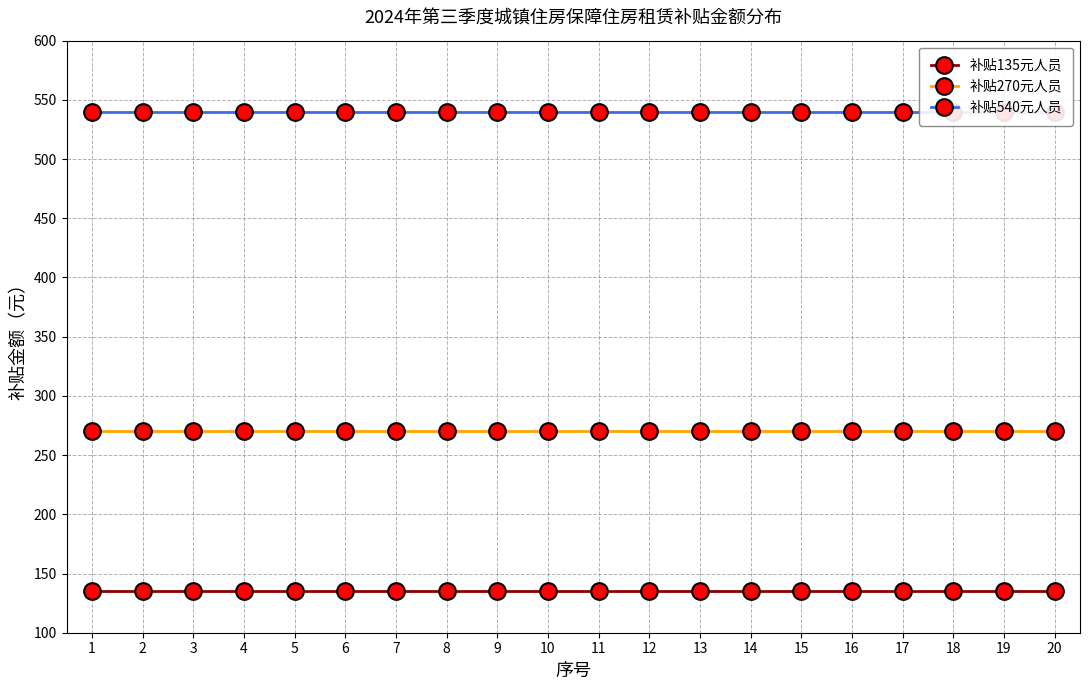

Which category has the lowest value in the 补贴270元人员 series?

1